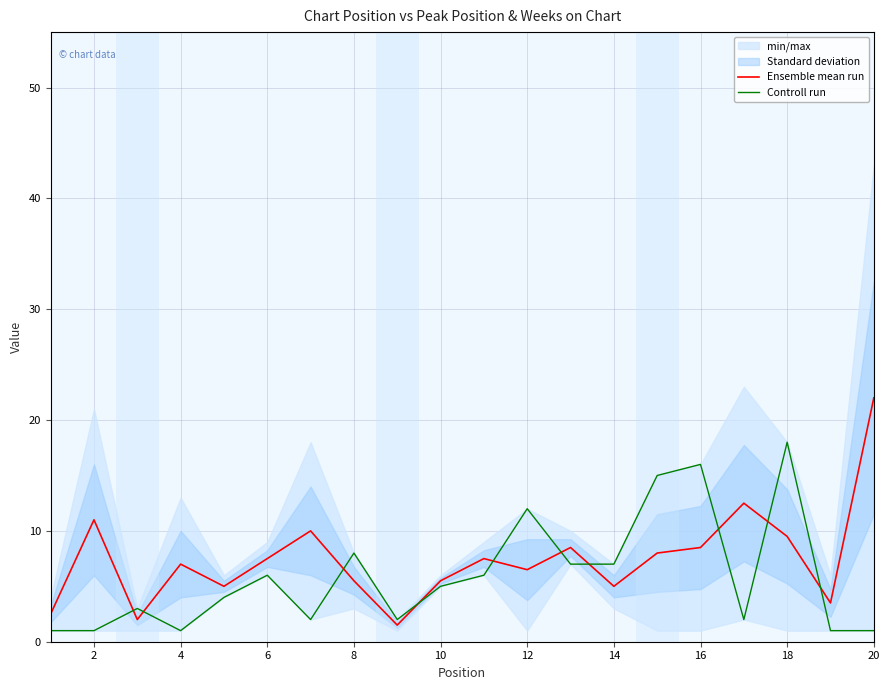

True or false: Ensemble mean run has a value of 5.0 at 14.

True